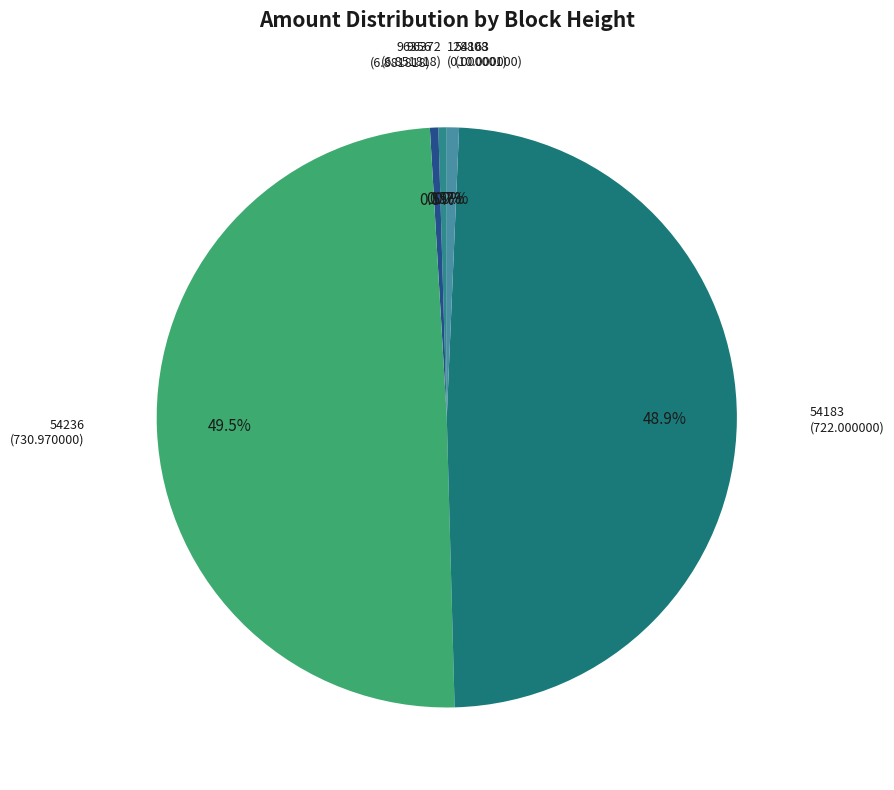

Is it true that 54163 is 13% of the pie?

False